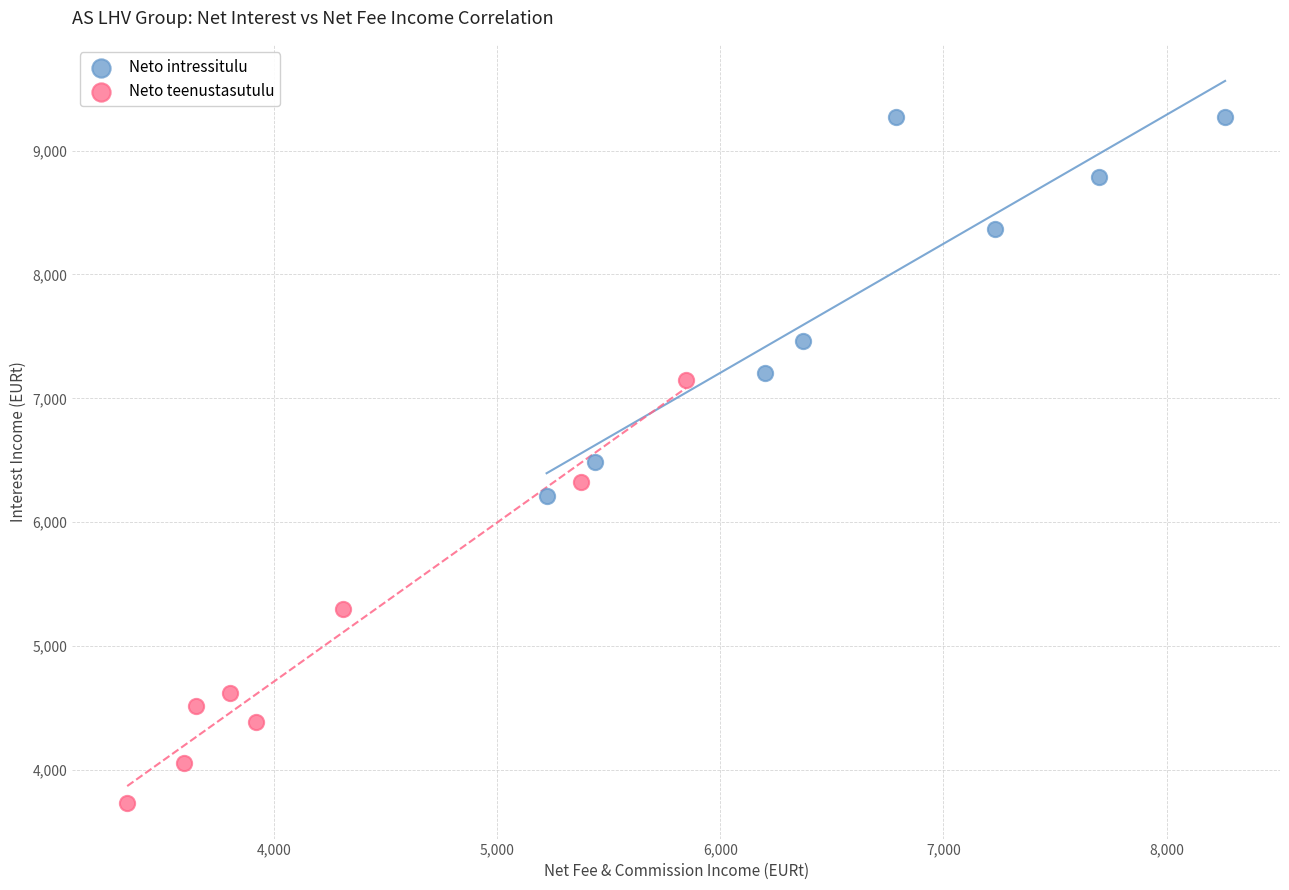

Which series has the widest spread of Y values?

Neto teenustasutulu